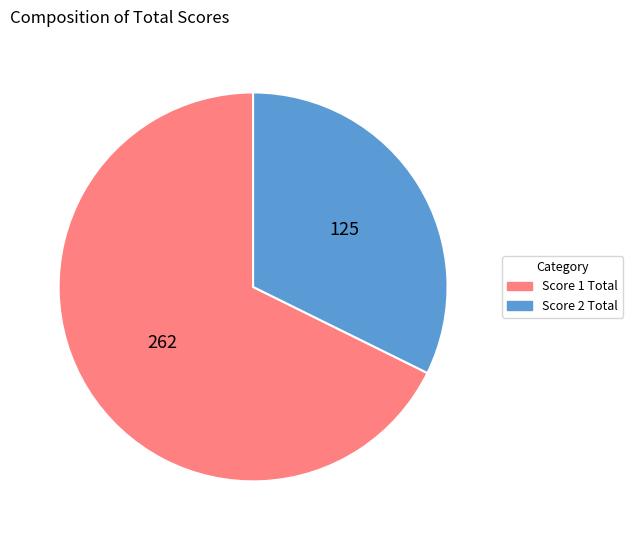

Which has a higher value, Score 2 Total or Score 1 Total?

Score 1 Total